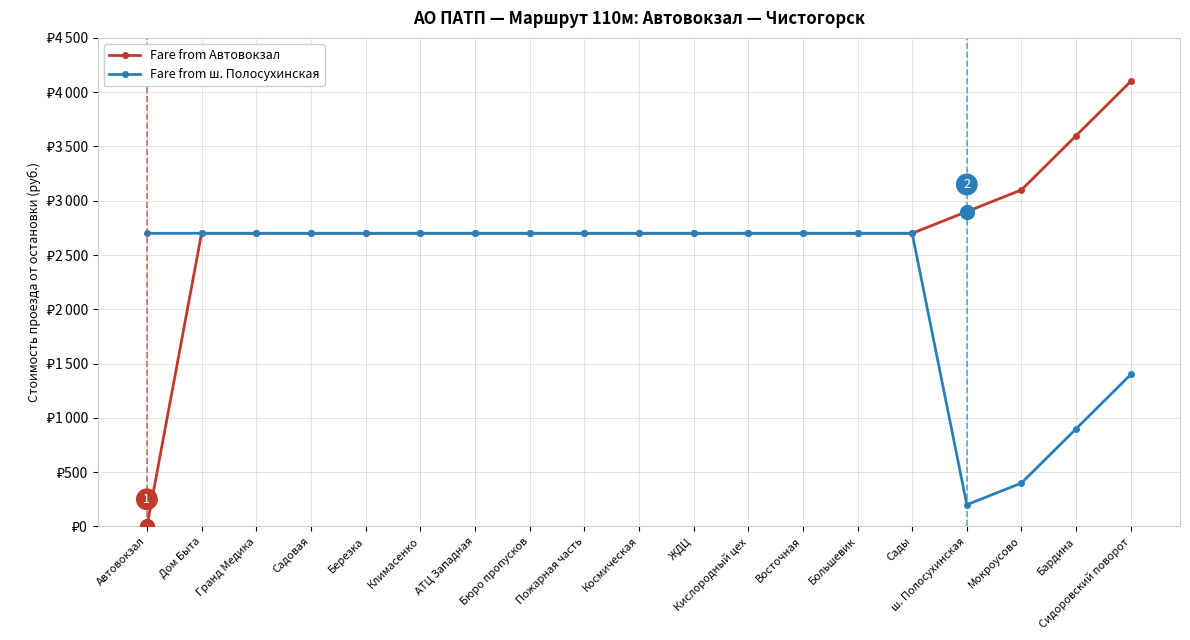

Does the chart have visible grid lines?

Yes